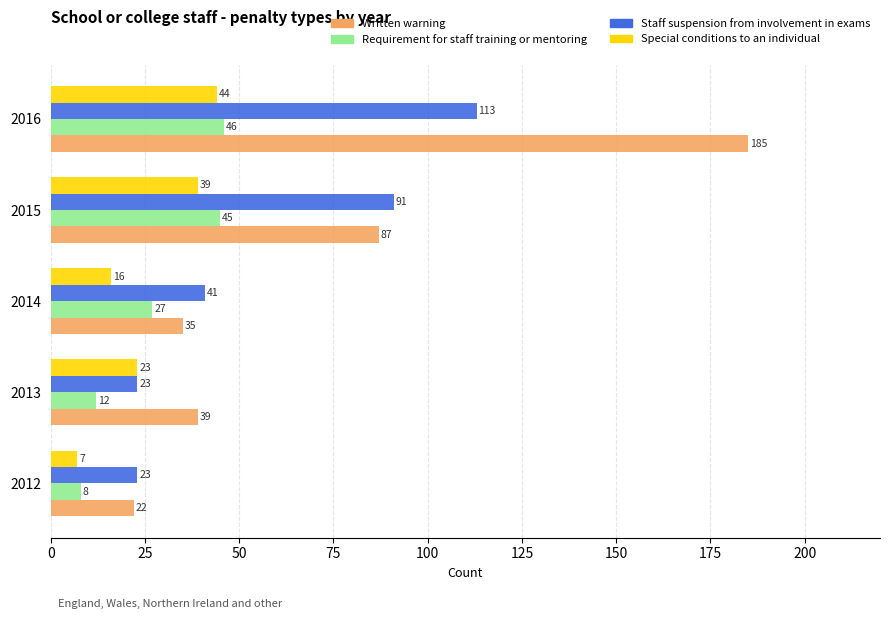

At how many categories does at least one series exceed 74?

2